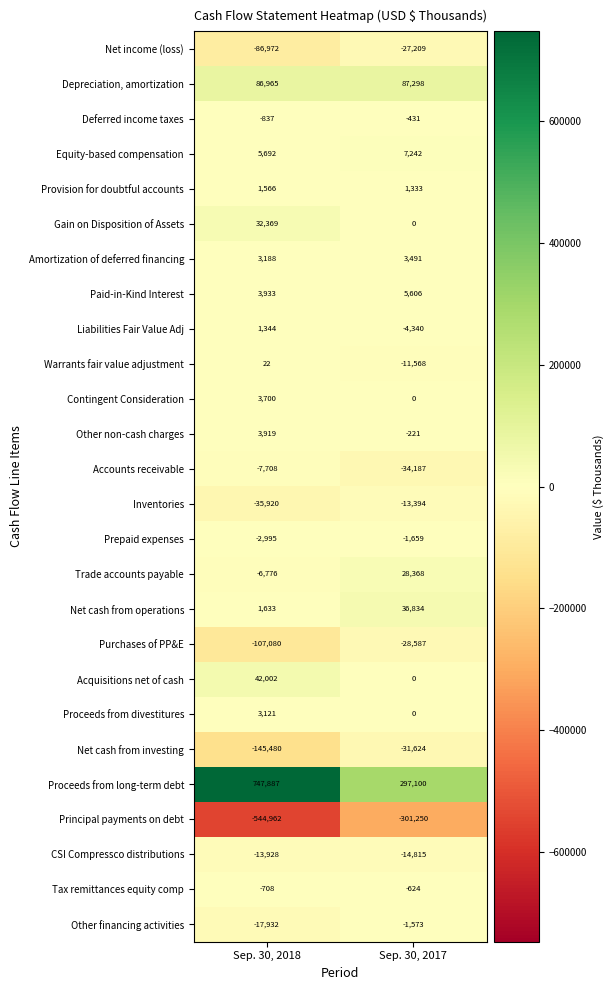

Where is Net income (loss) nearest to the value -57090?

Sep. 30, 2017